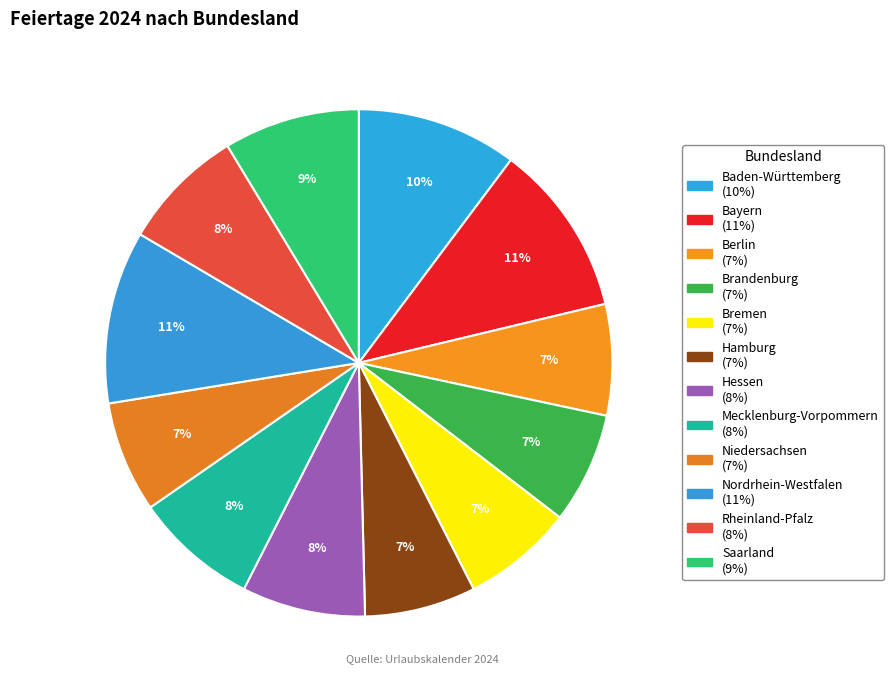

How many segments does this pie chart have?

12